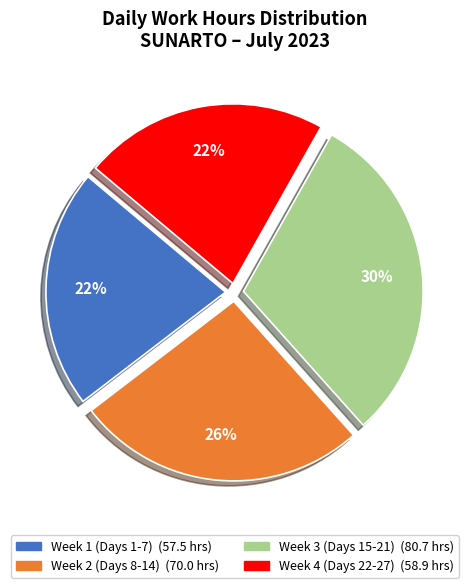

Is there any slice that represents more than half of the pie?

No